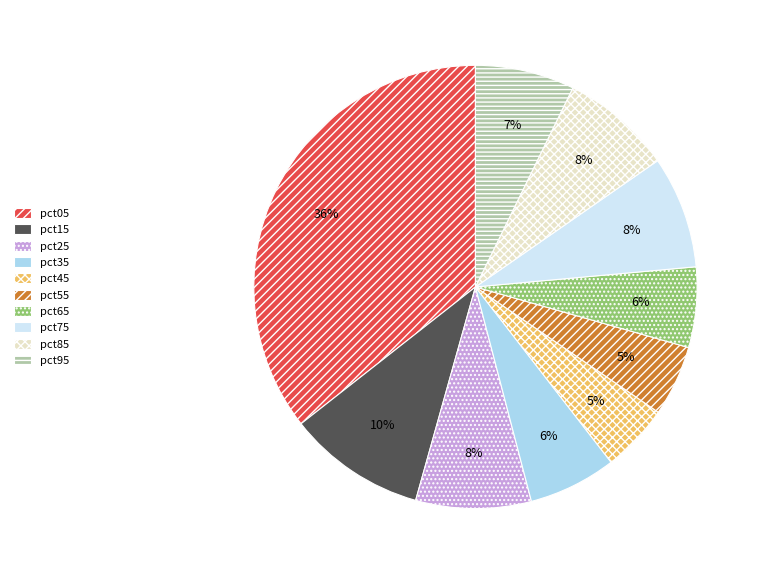

Which category has the biggest portion of the pie?

pct05